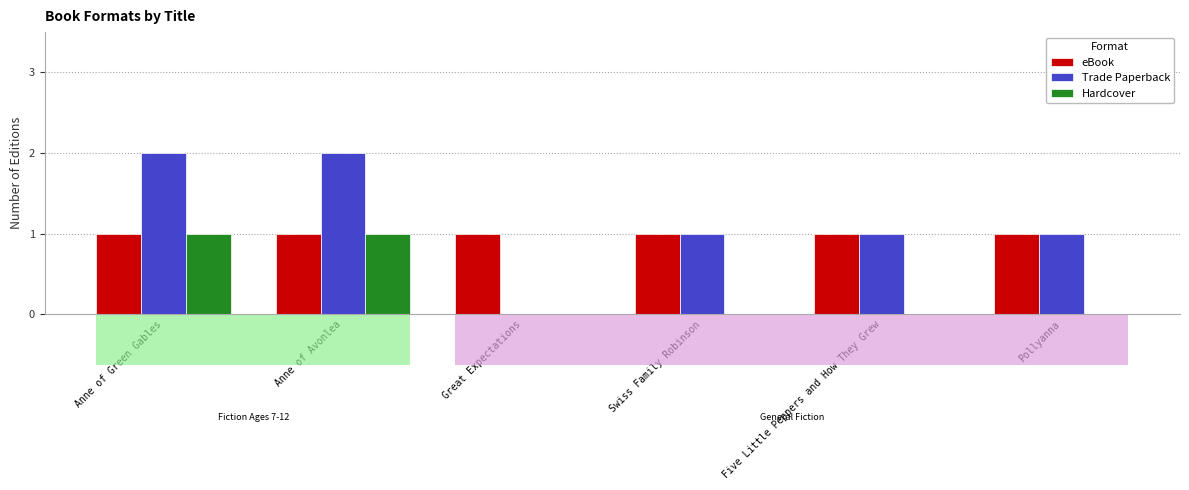

How many groups of bars are there?

6